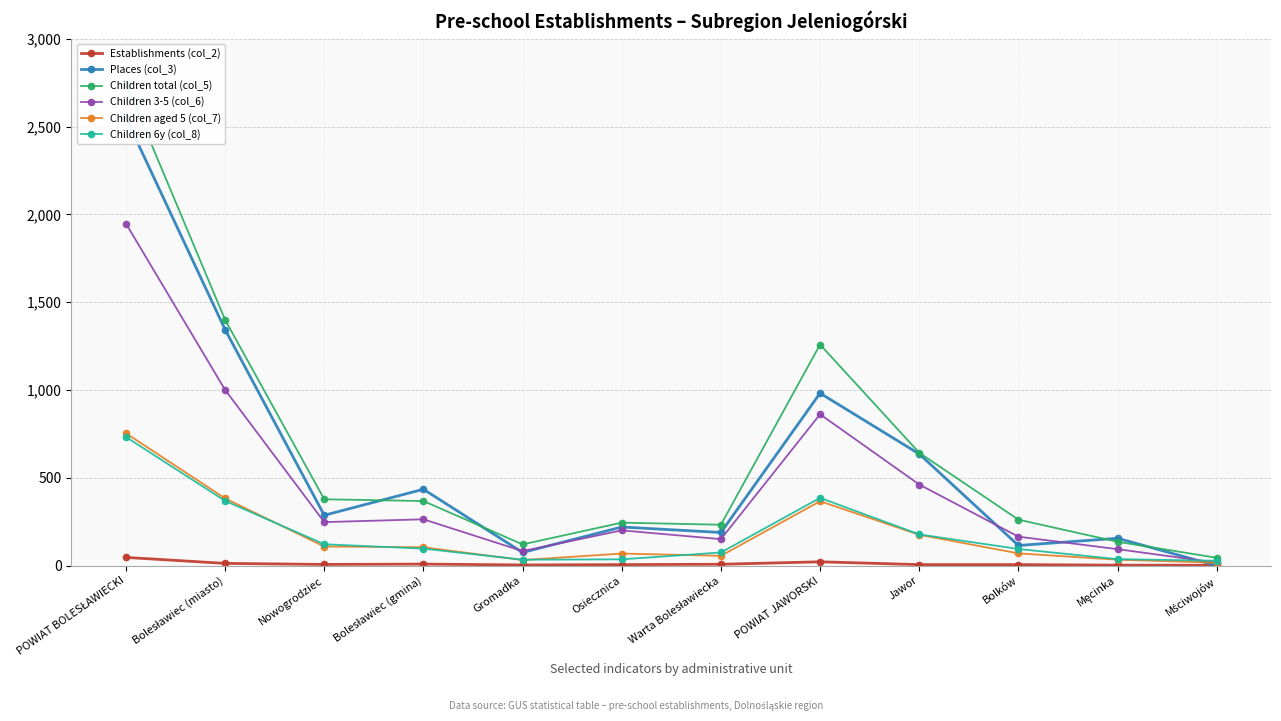

What is the greatest value displayed?

2745